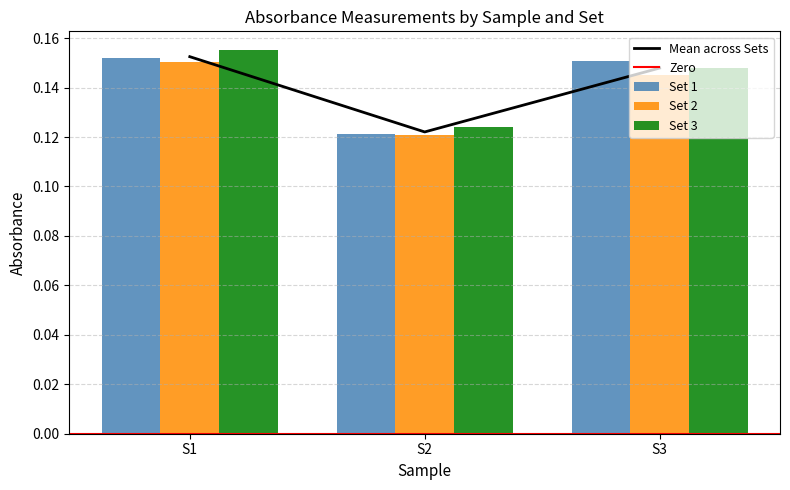

Rank the series by their average value, from highest to lowest.

Set 3, Set 1, Set 2